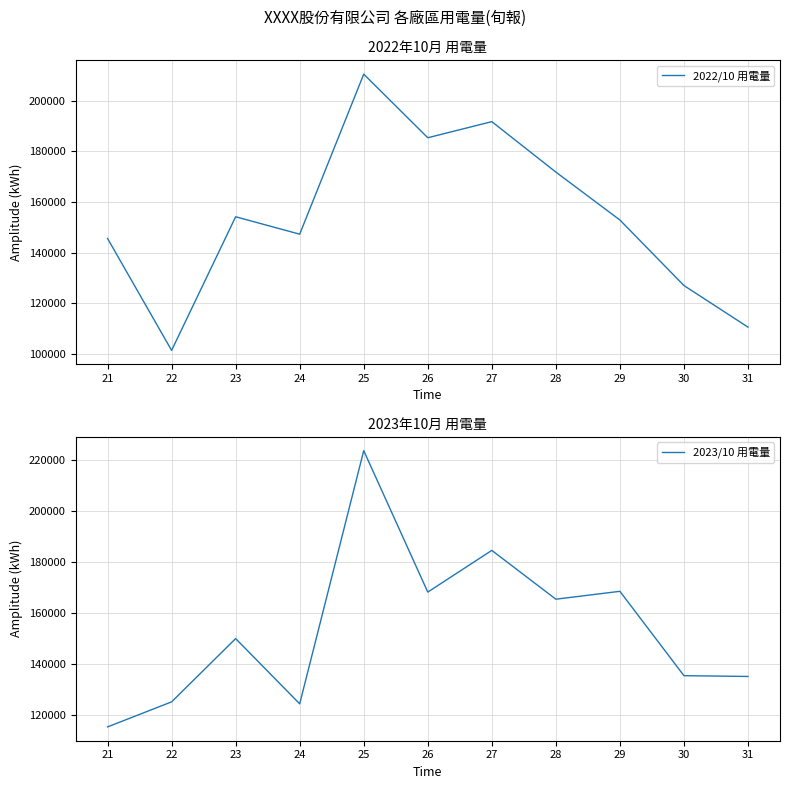

At 27, list the series in order from smallest to largest.

2023/10 用電量, 2022/10 用電量